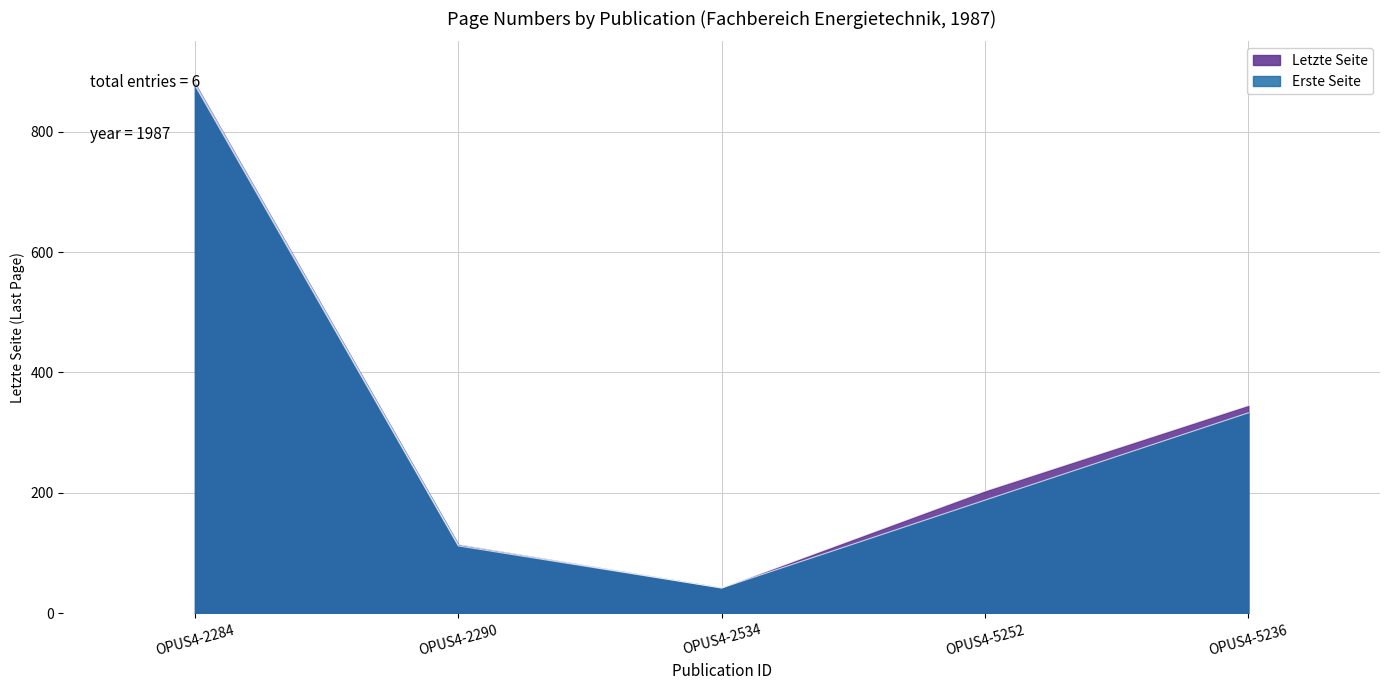

What is the maximum value for Letzte Seite?

880.0